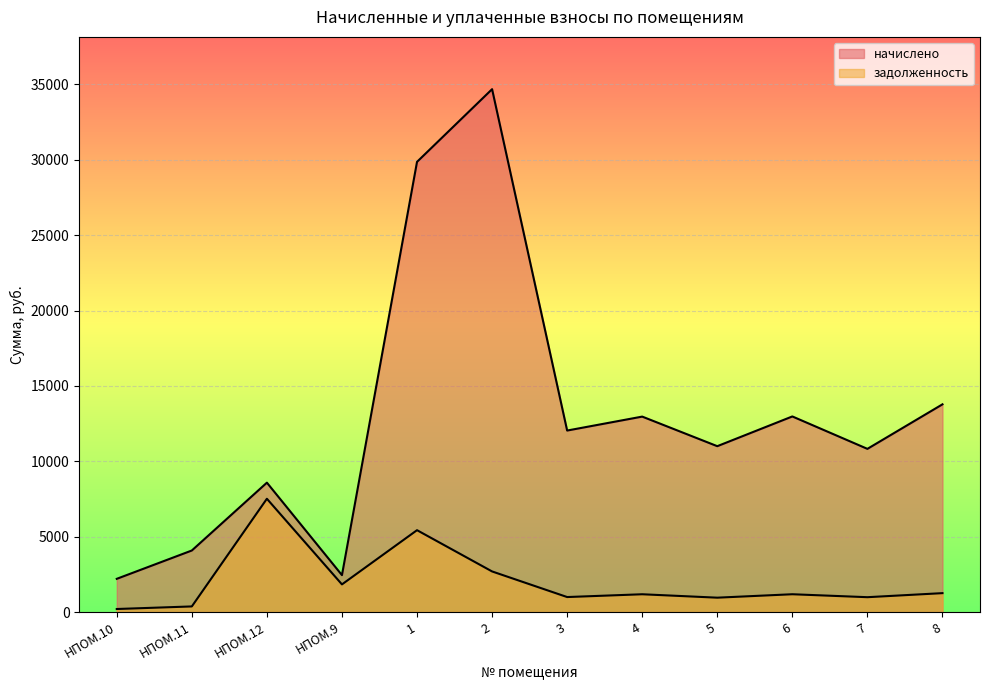

List the series in order of their peak value, highest first.

начислено, задолженность